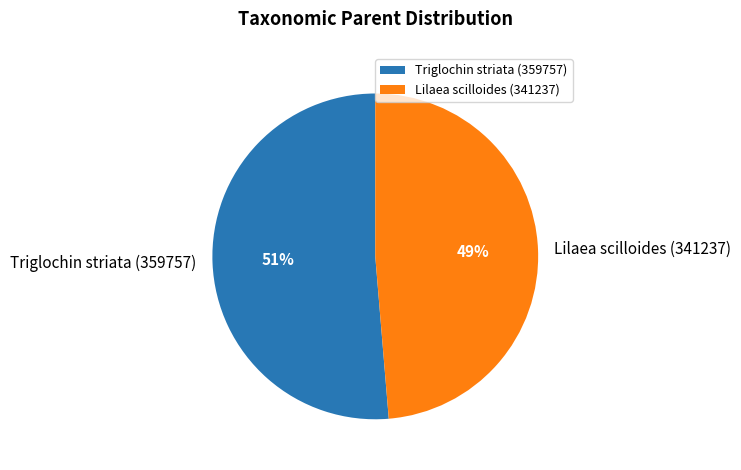

Between Lilaea scilloides (341237) and Triglochin striata (359757), which is larger?

Triglochin striata (359757)